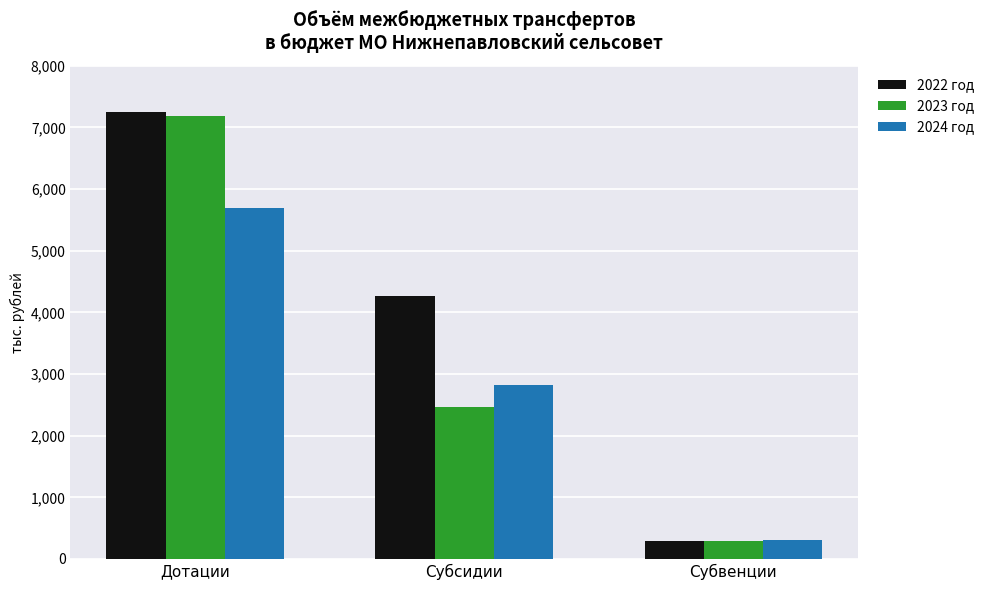

At which label is 2024 год closest to 3001?

Субсидии